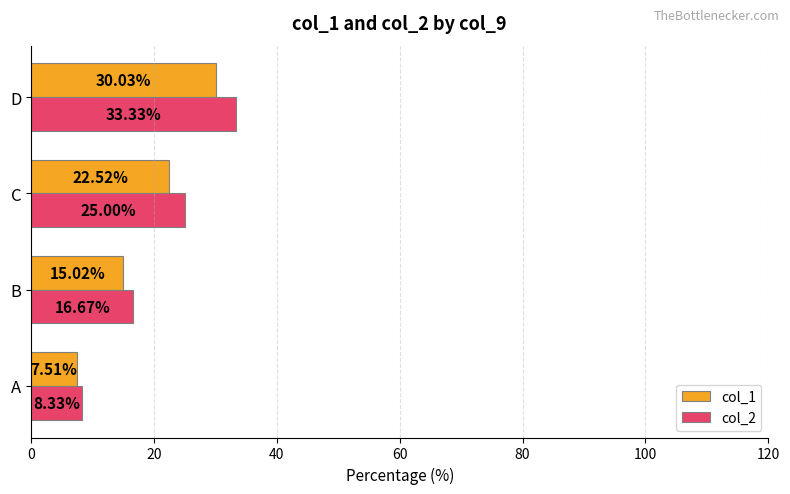

Rank the series by their maximum value, from highest to lowest.

col_2, col_1